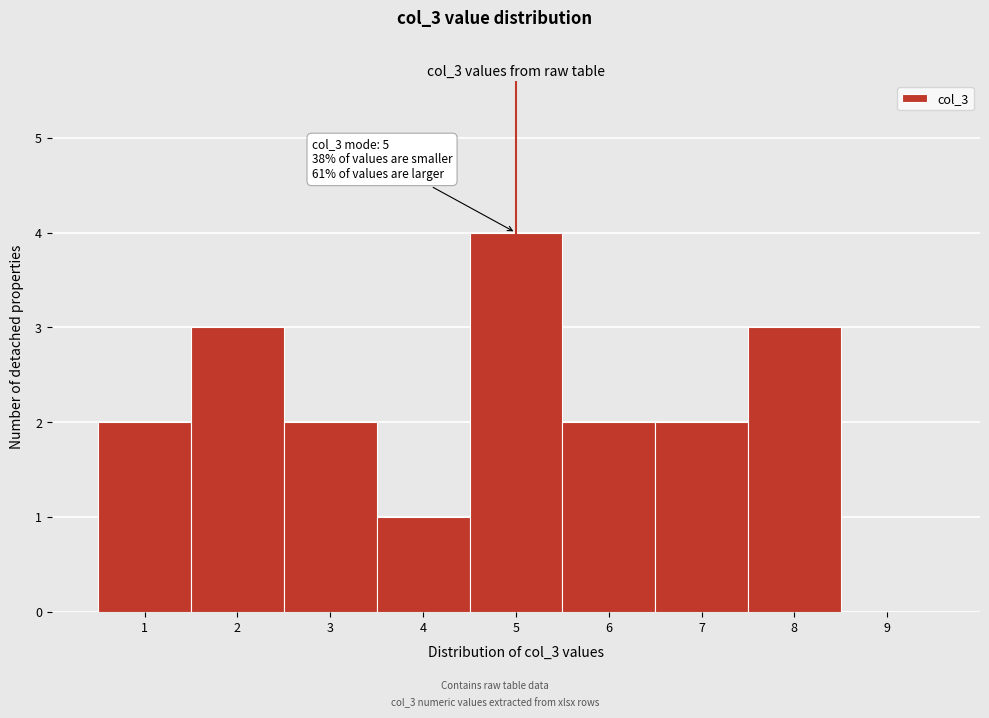

Which range on the x-axis has the tallest bar?

4.5 to 5.5